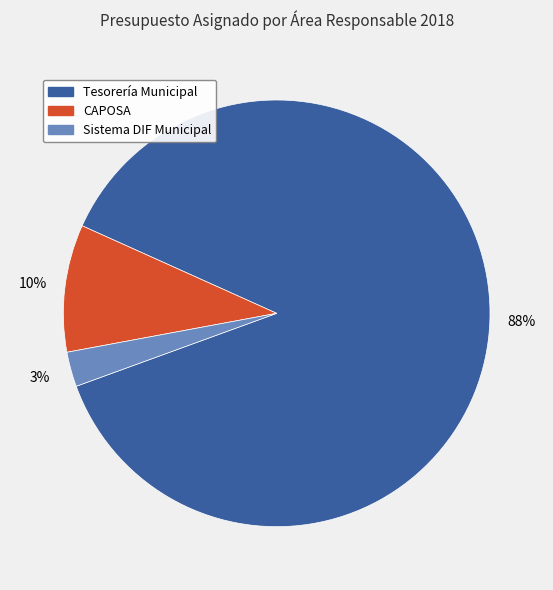

The Sistema DIF Municipal slice represents 3% of the pie. True or false?

True